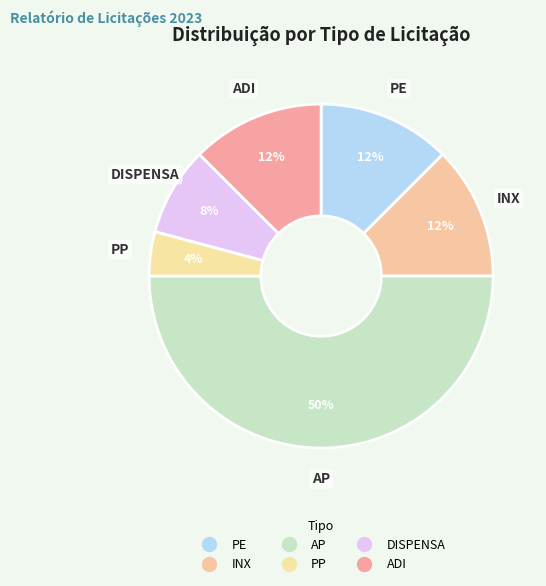

Which slice is the largest?

AP